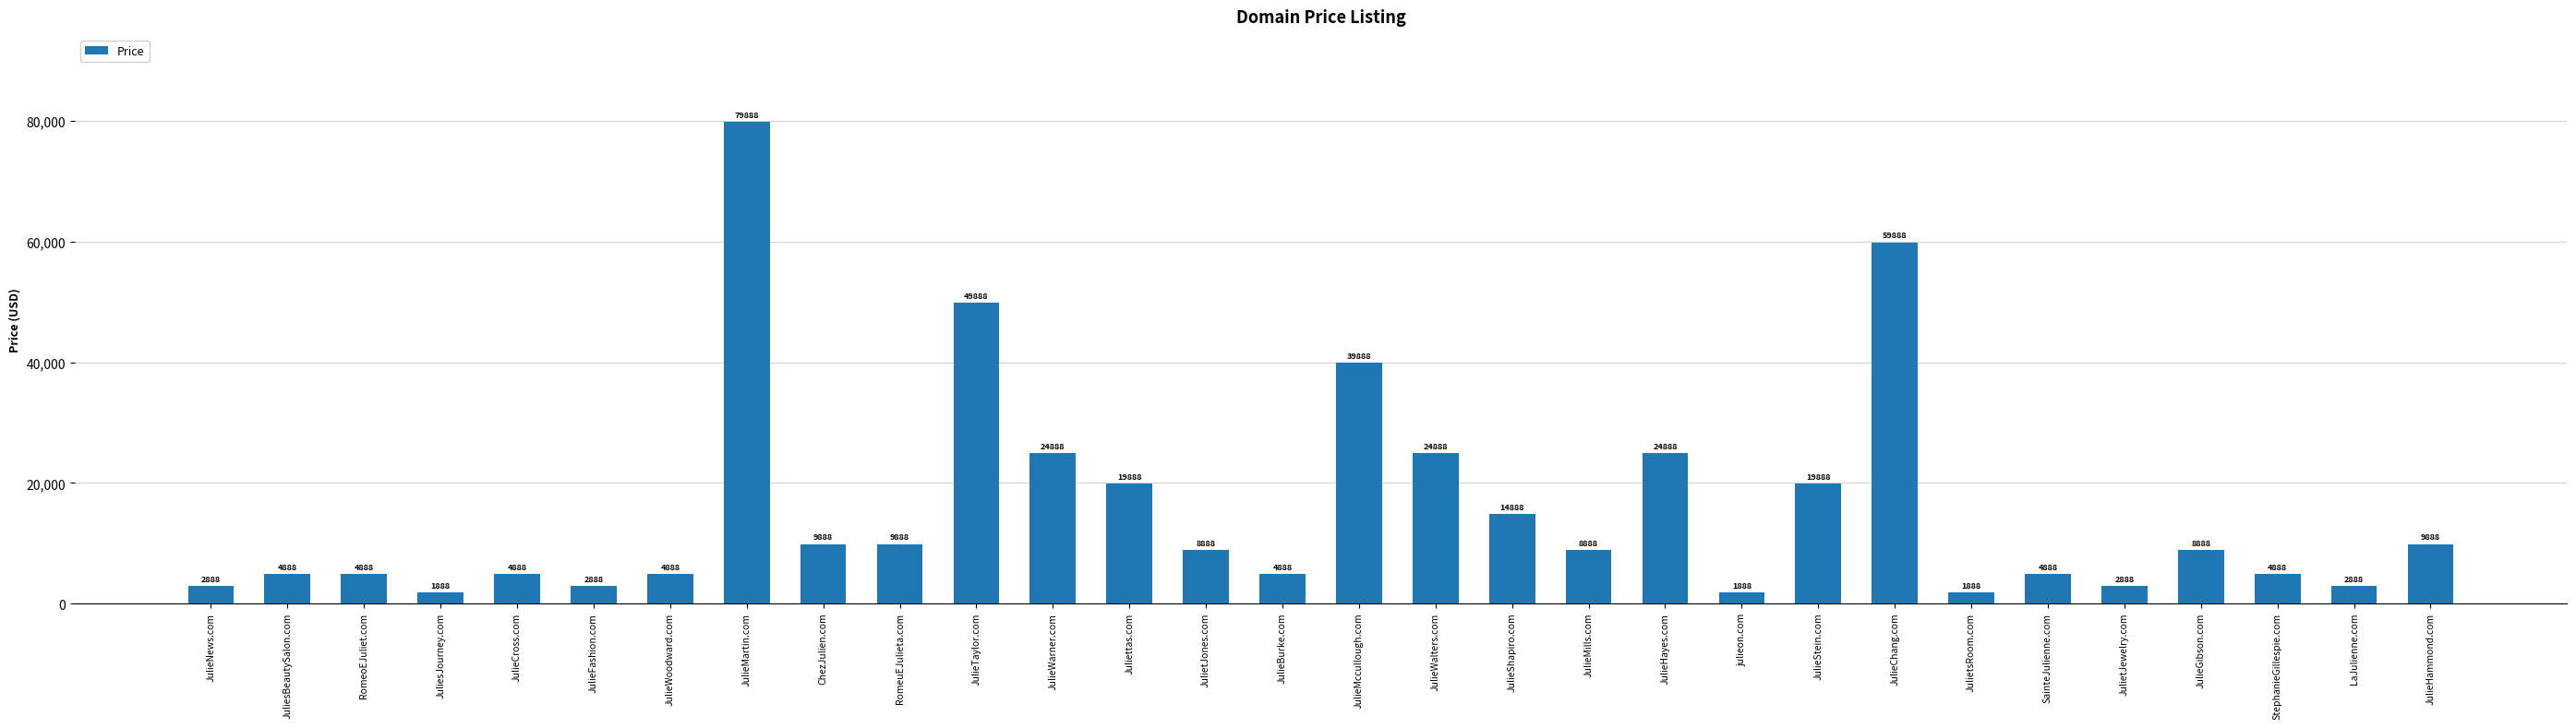

True or false: the data shows 4888 at SainteJulienne.com.

True